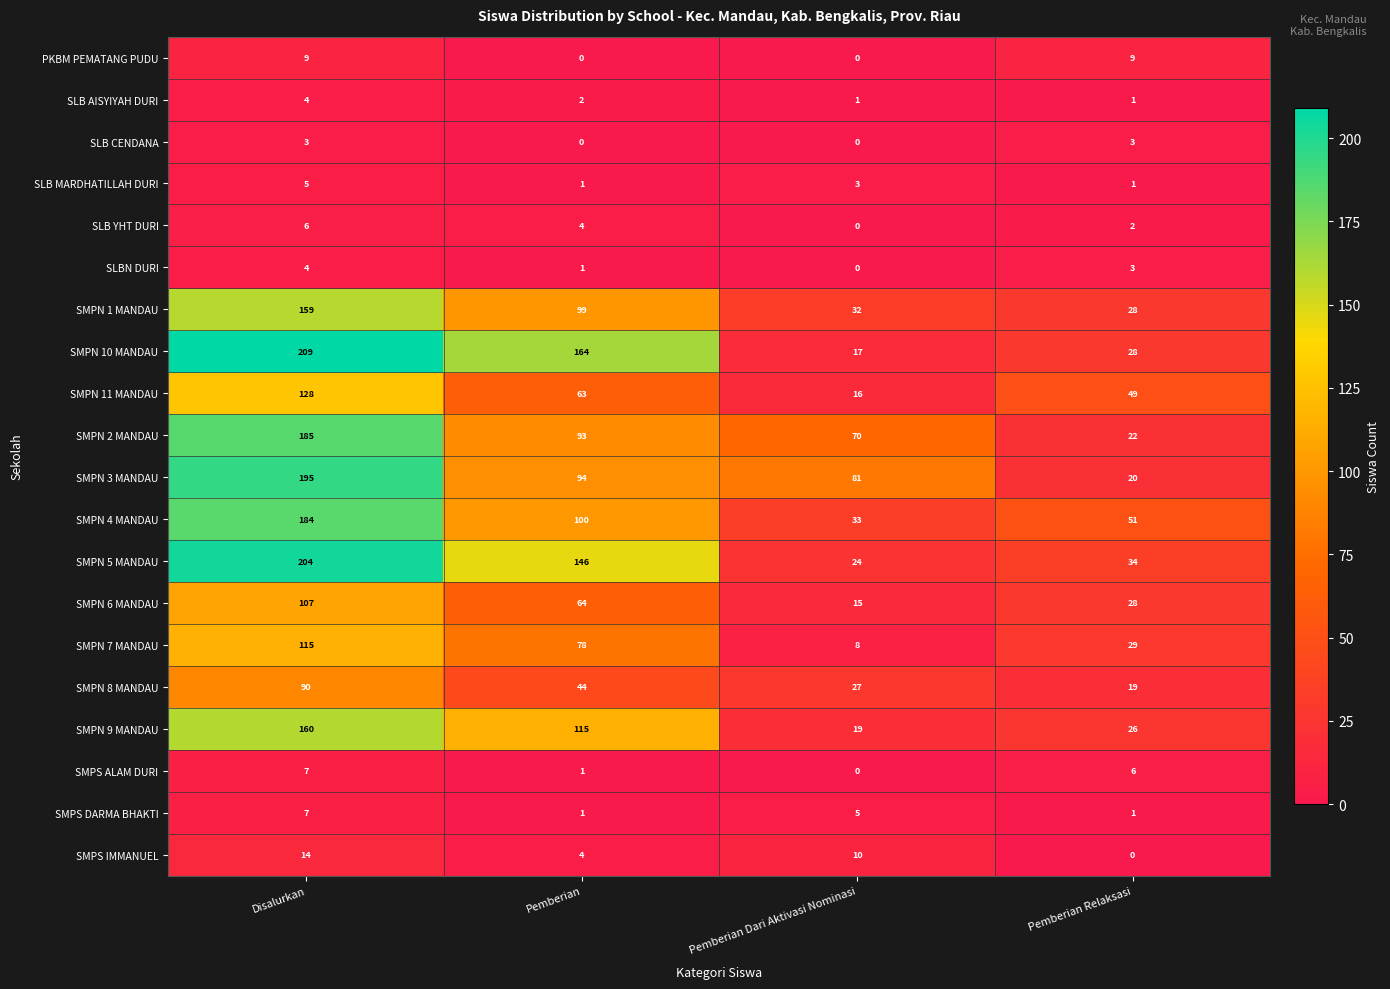

At which label does SMPN 2 MANDAU reach its minimum?

Pemberian Relaksasi